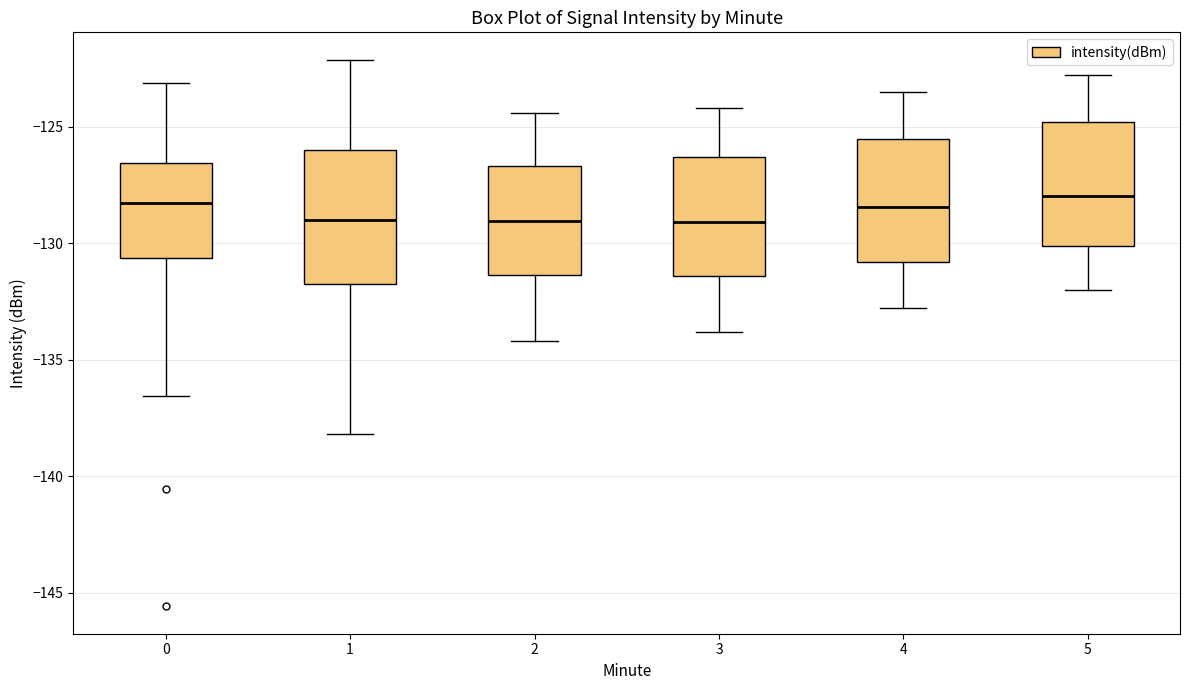

Reading left to right, transcribe this box plot: for each box, give where its median line is, the range the box spans, and where its two whiskers end, as read against the y-axis. The values are not printed on the chart, so give them approximately, as read against the axis.

0: median -128.5, box -130.5 to -126.5, whiskers -136.5 to -123.0
1: median -129.0, box -132.0 to -126.0, whiskers -138.0 to -122.0
2: median -129.0, box -131.5 to -126.5, whiskers -134.0 to -124.5
3: median -129.0, box -131.5 to -126.5, whiskers -134.0 to -124.0
4: median -128.5, box -131.0 to -125.5, whiskers -133.0 to -123.5
5: median -128.0, box -130.0 to -125.0, whiskers -132.0 to -123.0